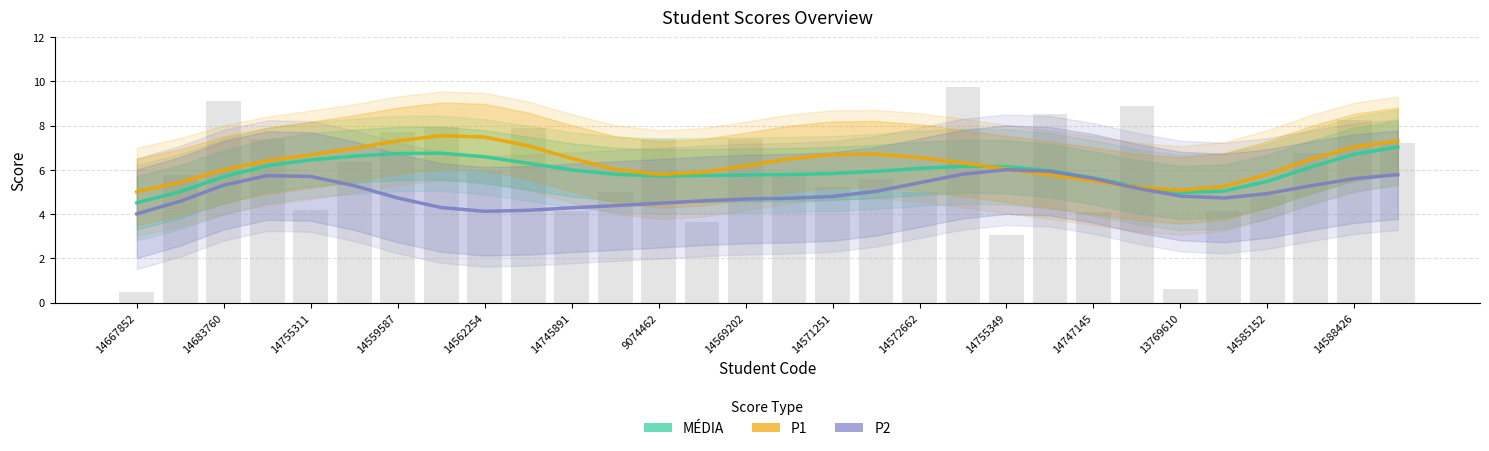

Which series has the largest total across all categories?

P1